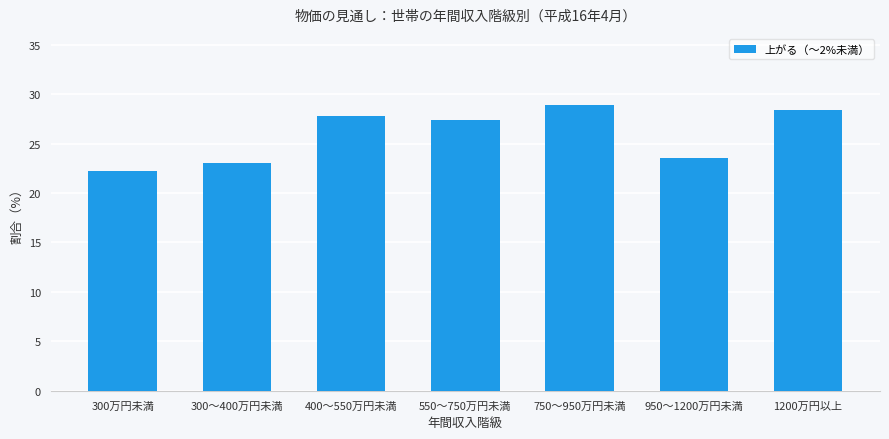

Reading left to right, transcribe all the data shown in this chart.

22.2	23.1	27.8	27.4	28.9	23.6	28.4